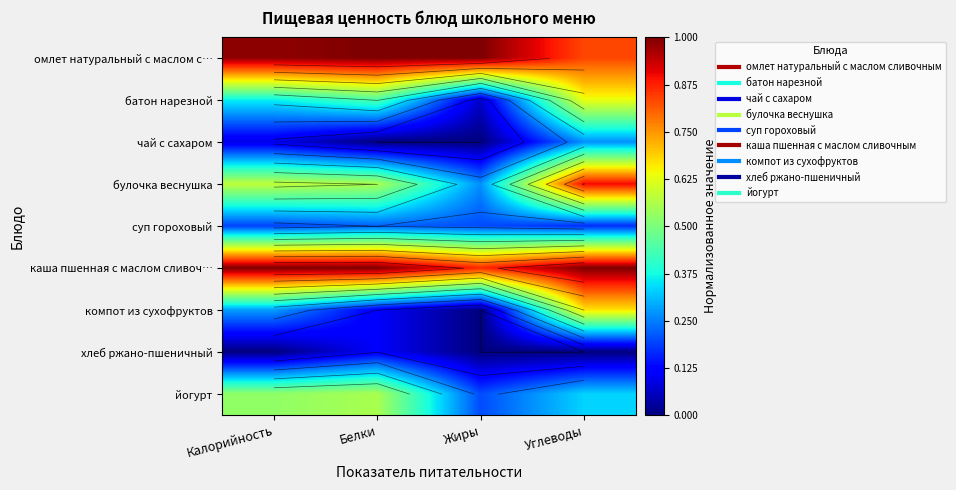

What is the difference between the highest and lowest values at Жиры?

1.0